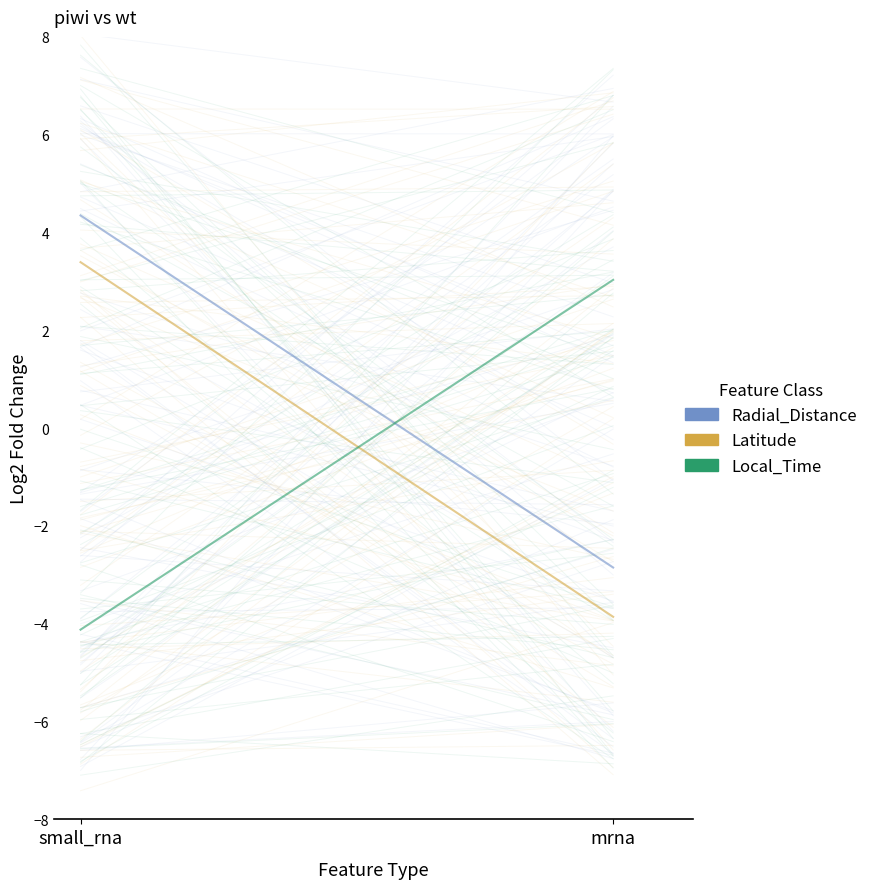

What is the difference between the maximum and minimum values in the Local_Time series?

7.2